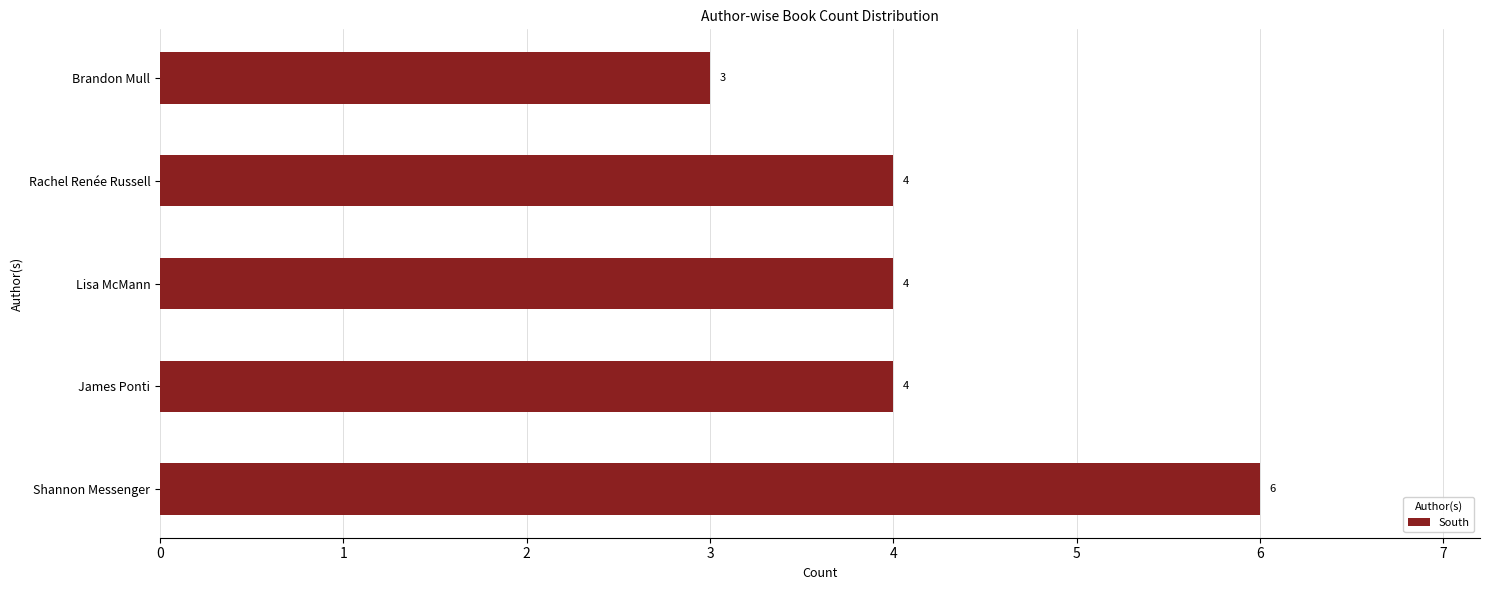

True or false: the data shows 4 at Lisa McMann.

True